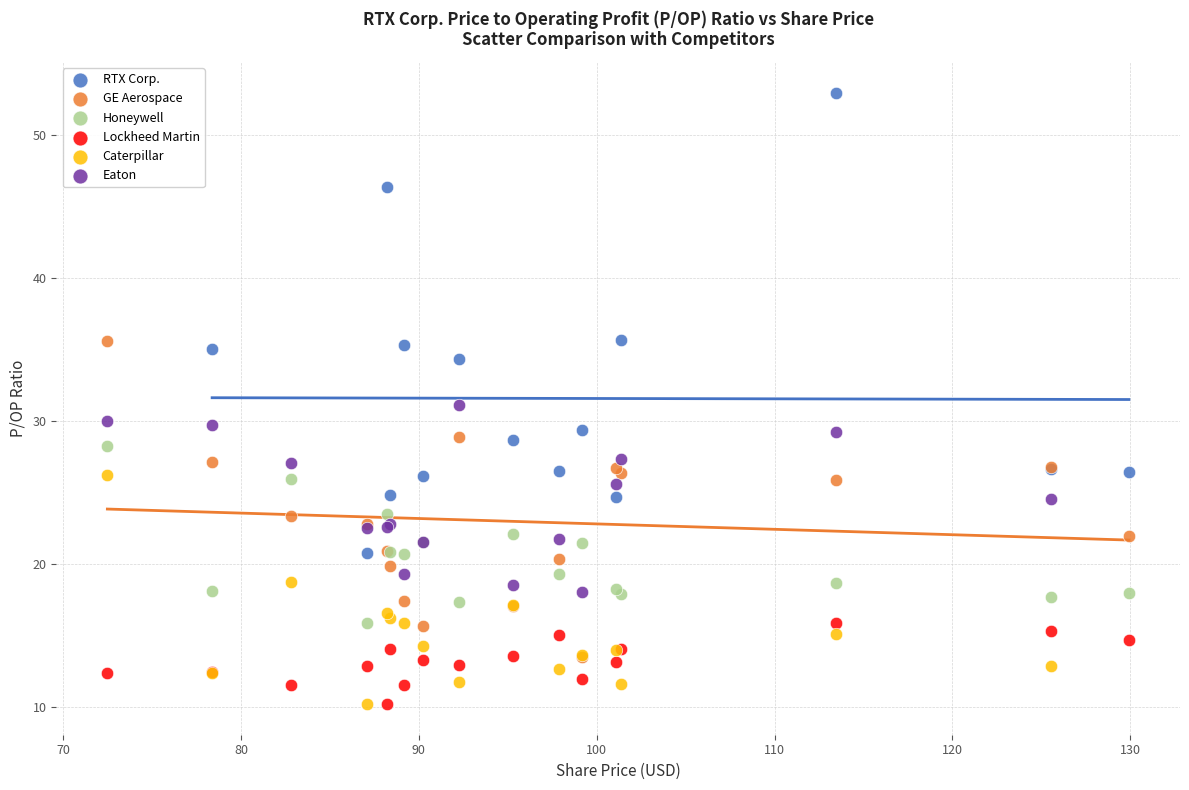

Which series has the widest spread of Y values?

RTX Corp.